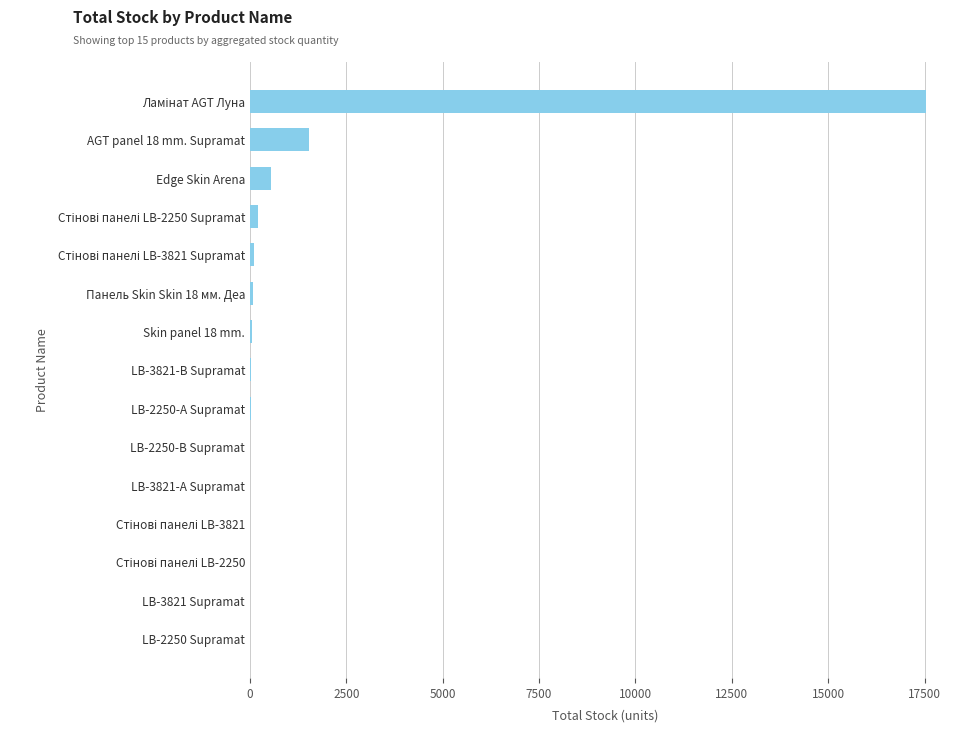

True or false: the data shows 9026 at LB-3821 Supramat.

False